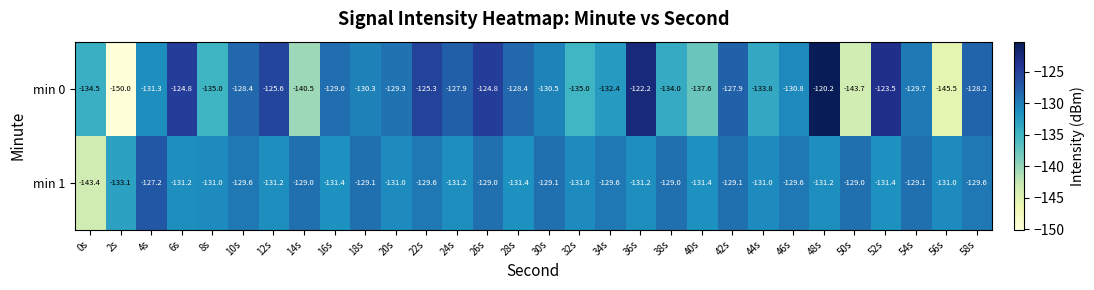

What is the sum of all min 0 values?

-3940.1